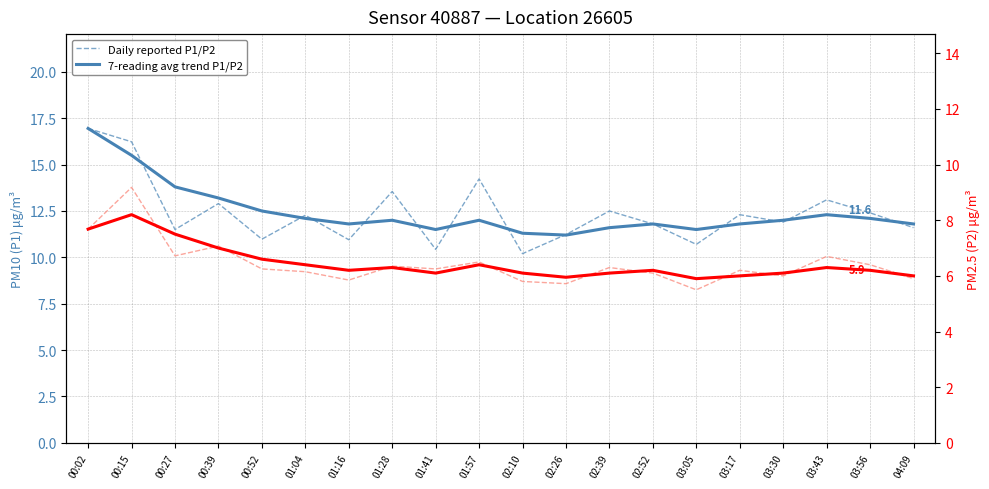

Reading left to right, transcribe all the data shown in this chart.

Daily reported P1/P2: 16.9	16.2	11.5	12.9	11.0	12.3	10.9	13.6	10.4	14.2	10.2	11.2	12.5	11.8	10.7	12.3	11.9	13.1	12.4	11.6
7-reading avg trend P1: 16.9	15.5	13.8	13.2	12.5	12.1	11.8	12.0	11.5	12.0	11.3	11.2	11.6	11.8	11.5	11.8	12.0	12.3	12.1	11.8
Daily reported P1/P2 (P2): 7.7	9.2	6.7	7.1	6.2	6.2	5.8	6.3	6.2	6.5	5.8	5.7	6.3	6.1	5.5	6.2	6.0	6.7	6.4	5.9
7-reading avg trend P2: 7.7	8.2	7.5	7.0	6.6	6.4	6.2	6.3	6.1	6.4	6.1	6.0	6.1	6.2	5.9	6.0	6.1	6.3	6.2	6.0